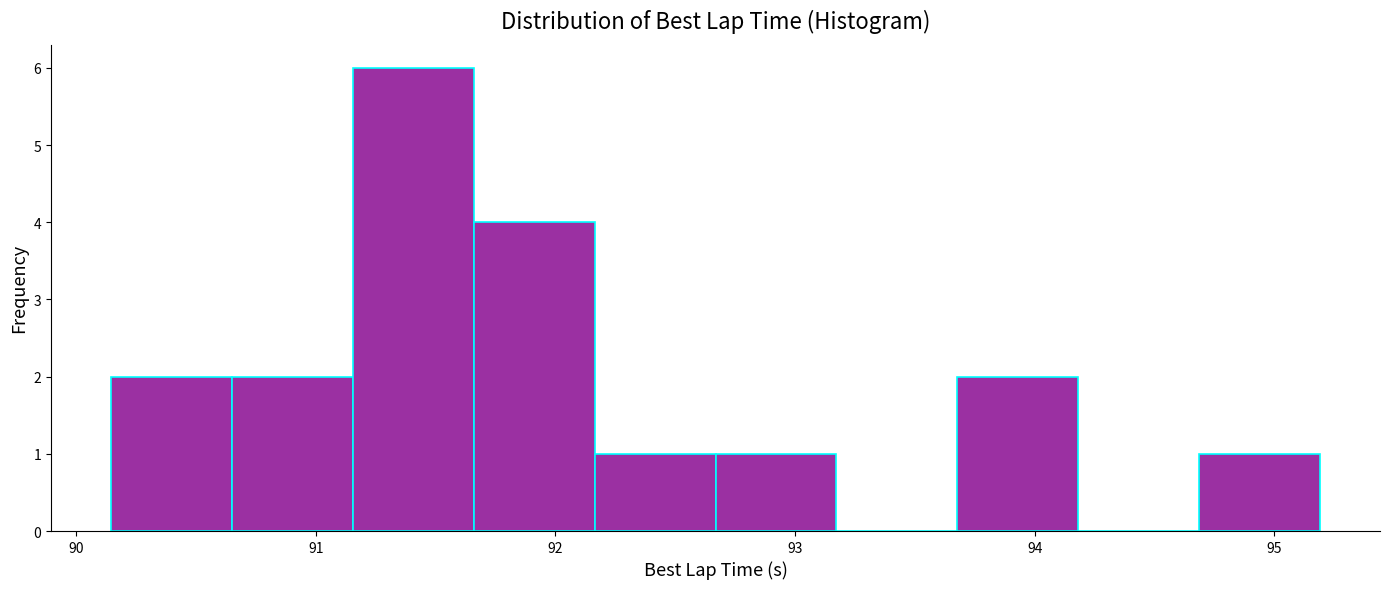

How tall is the bar that spans 92.2 to 92.7 on the x-axis? Neither the bar edges nor the heights are printed on the chart, so give them approximately, as read against the axes.

1